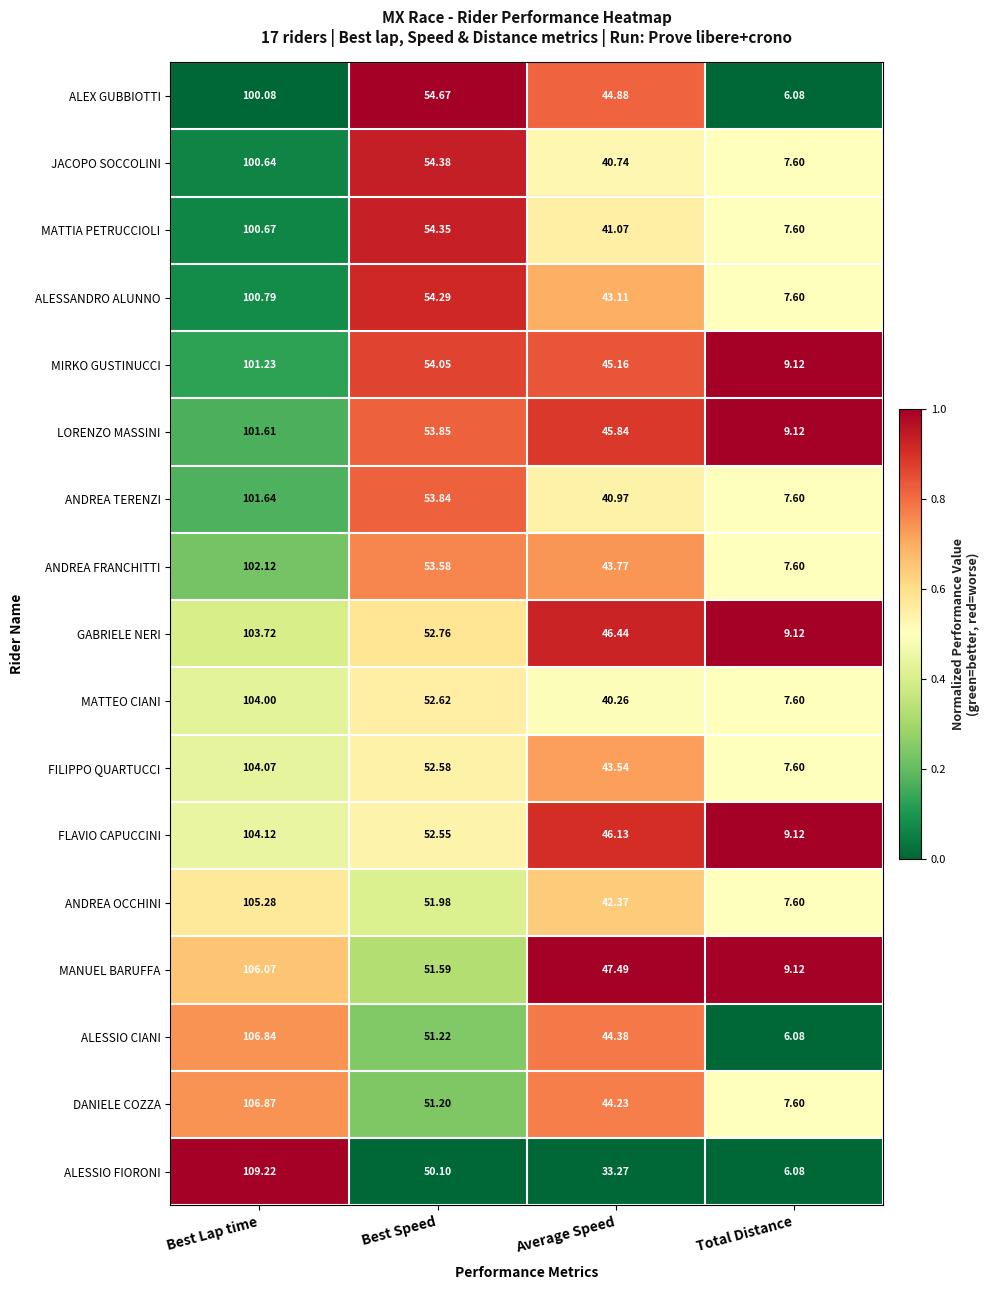

Where does the ALESSANDRO ALUNNO series first go above 54?

Best Lap time